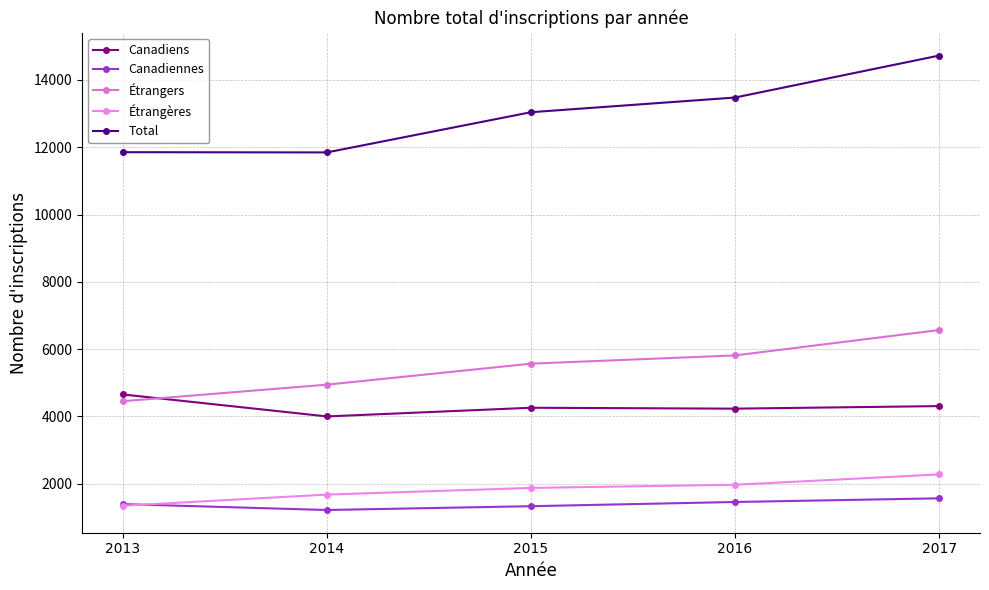

How many categories are shown in the chart?

5